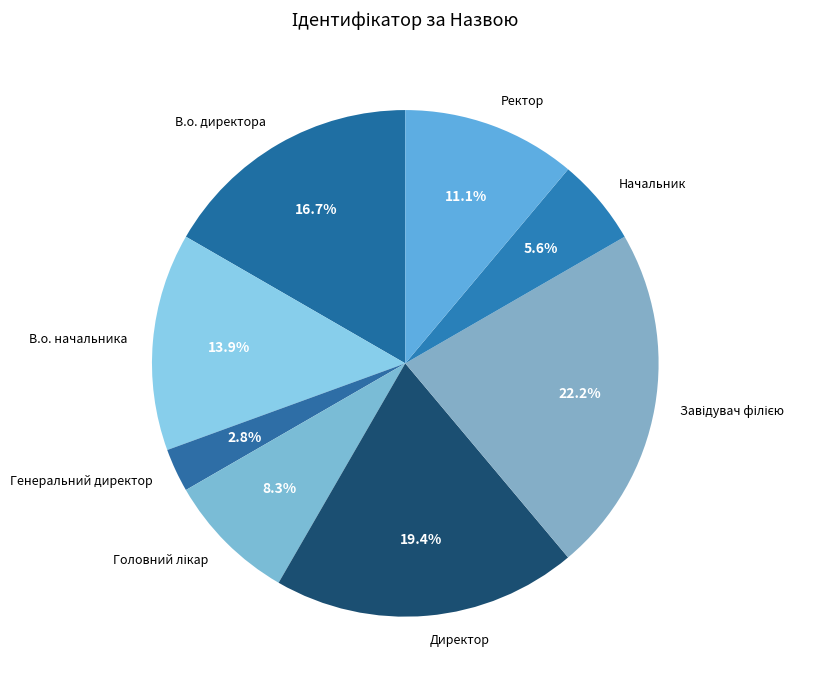

Does В.о. начальника account for over 50% of the chart?

No